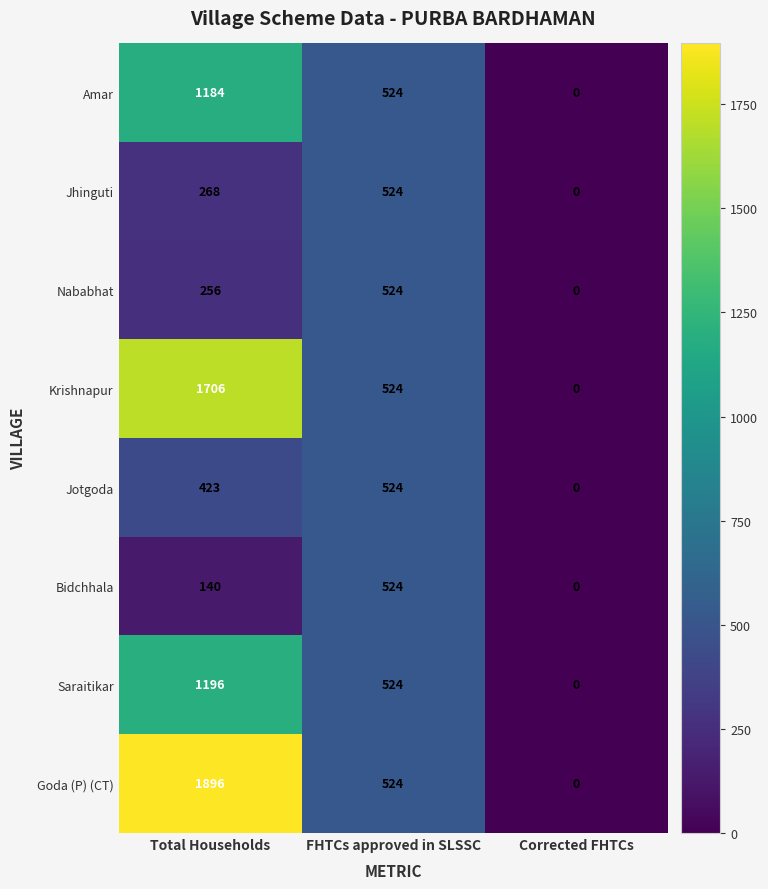

What is the sum of the Bidchhala values at Total Households and Corrected FHTCs?

140